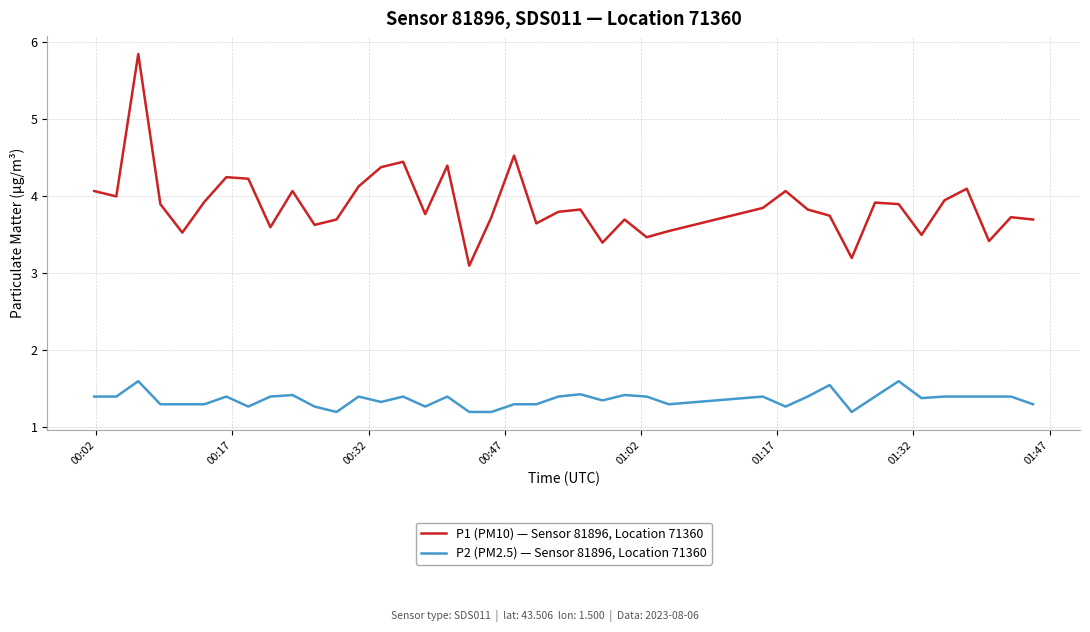

Which series has the largest range (max minus min)?

P1 (PM10) — Sensor 81896, Location 71360